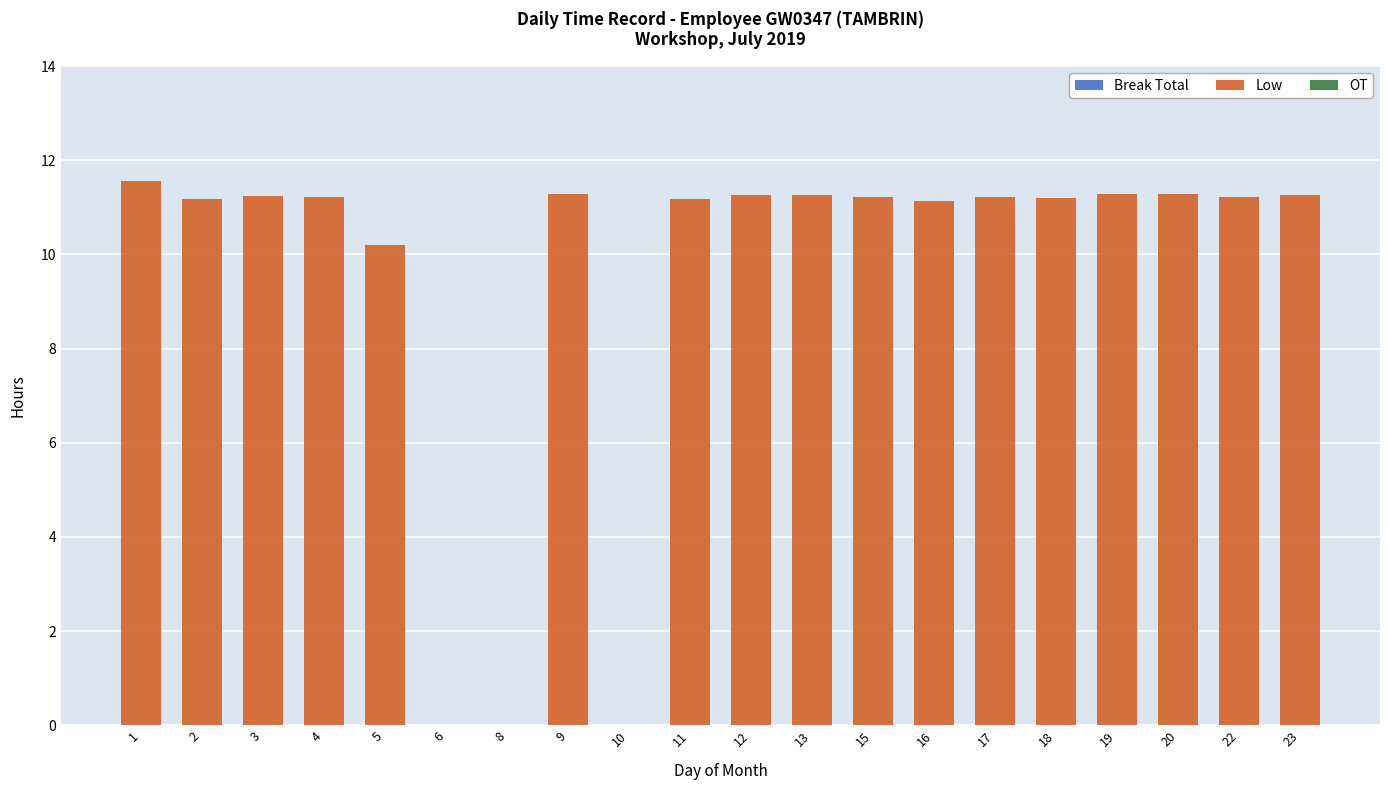

What value does the data have at 19?

11.3